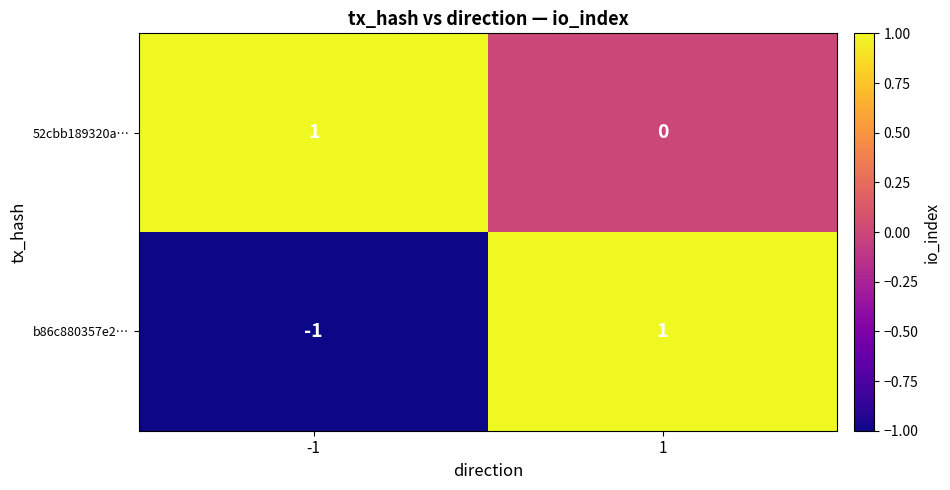

The value of 52cbb189320a… at -1 is 1. True or false?

True